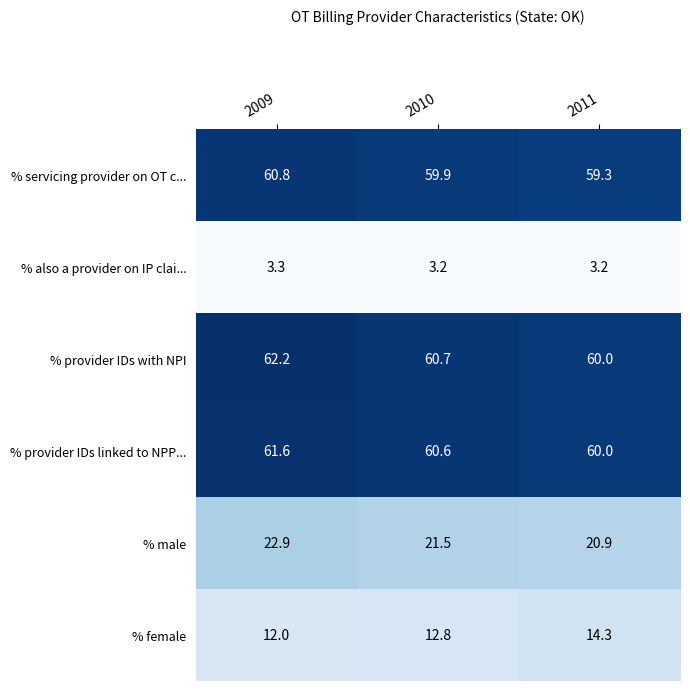

Reading left to right, transcribe all the data shown in this chart.

% servicing provider on OT c...: 60.8	59.9	59.3
% also a provider on IP clai...: 3.3	3.2	3.2
% provider IDs with NPI: 62.2	60.7	60.0
% provider IDs linked to NPP...: 61.6	60.6	60.0
% male: 22.9	21.5	20.9
% female: 12.0	12.8	14.3